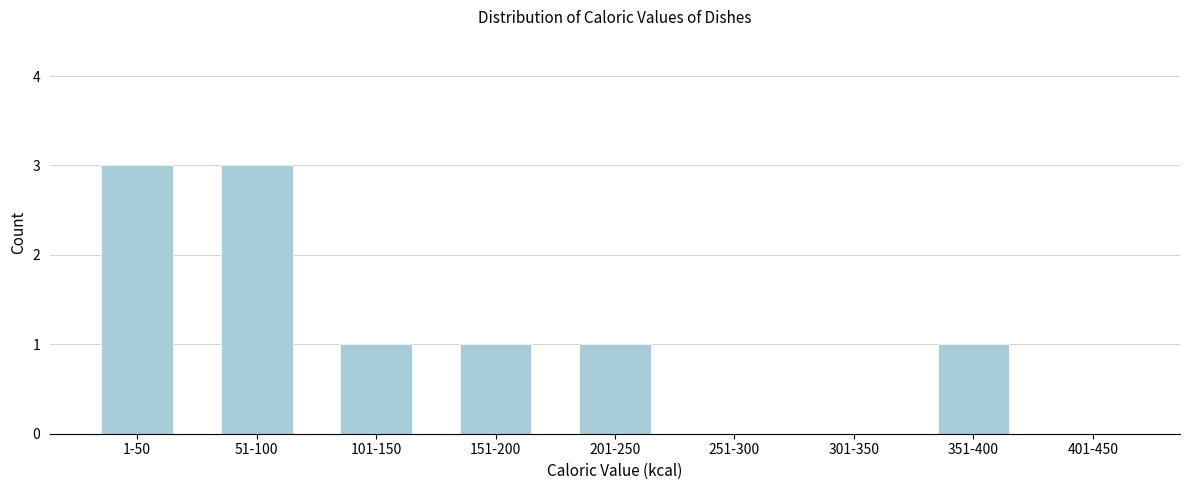

Reading left to right, what are all the values shown in this chart?

1-50=3	51-100=3	101-150=1	151-200=1	201-250=1	251-300=0	301-350=0	351-400=1	401-450=0